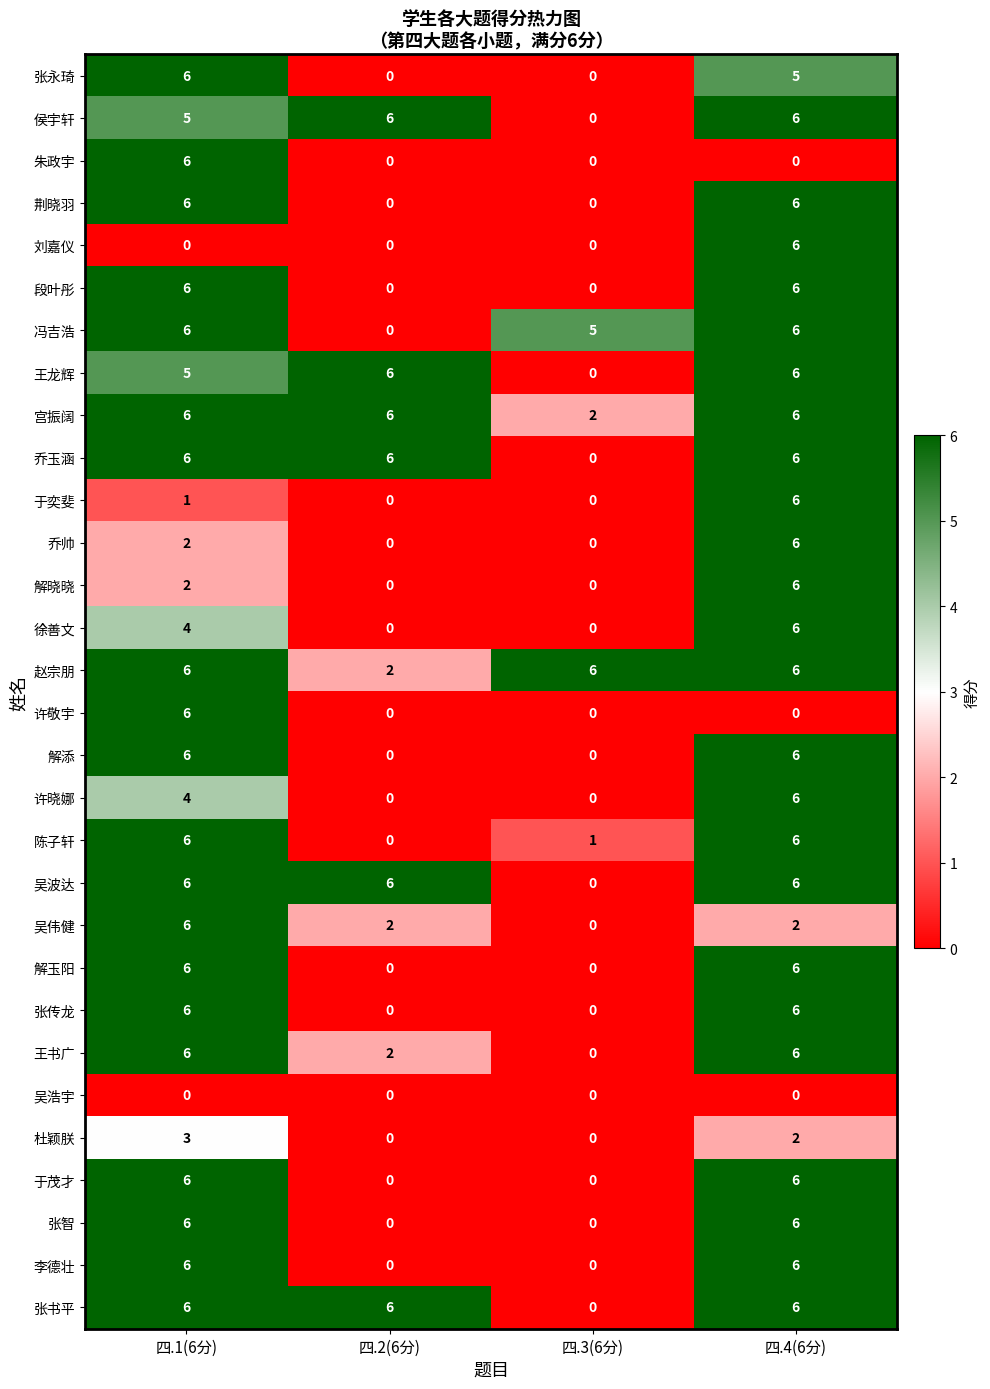

How many data points does each series have?

4